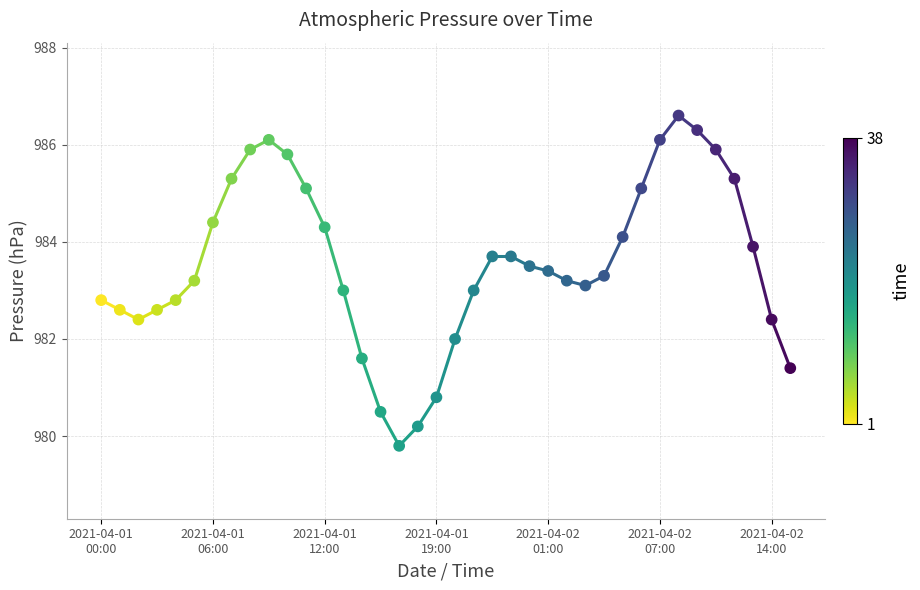

What is the range of Y values (max minus min)?

6.8